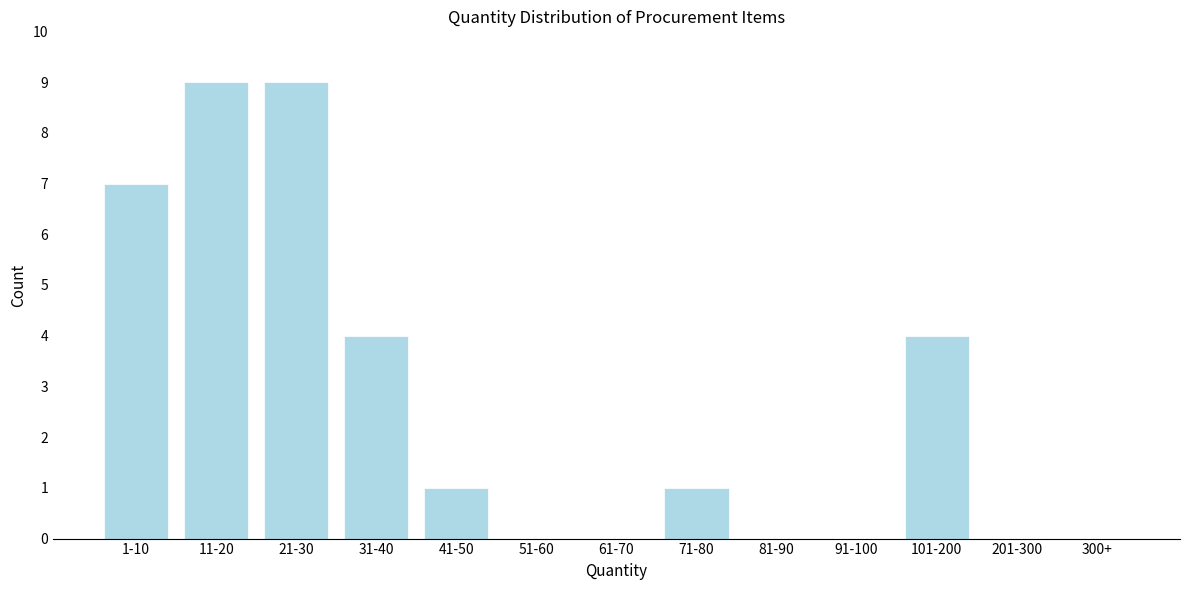

Reading left to right, list all the values displayed in this chart.

1-10=7	11-20=9	21-30=9	31-40=4	41-50=1	51-60=0	61-70=0	71-80=1	81-90=0	91-100=0	101-200=4	201-300=0	300+=0